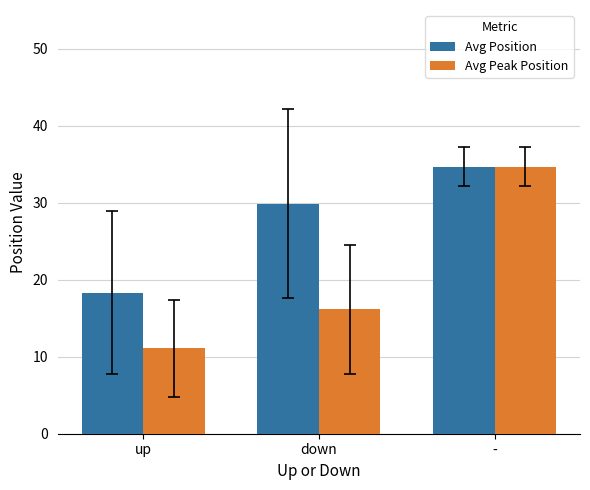

Is it true that Avg Position equals 29.9 at down?

True